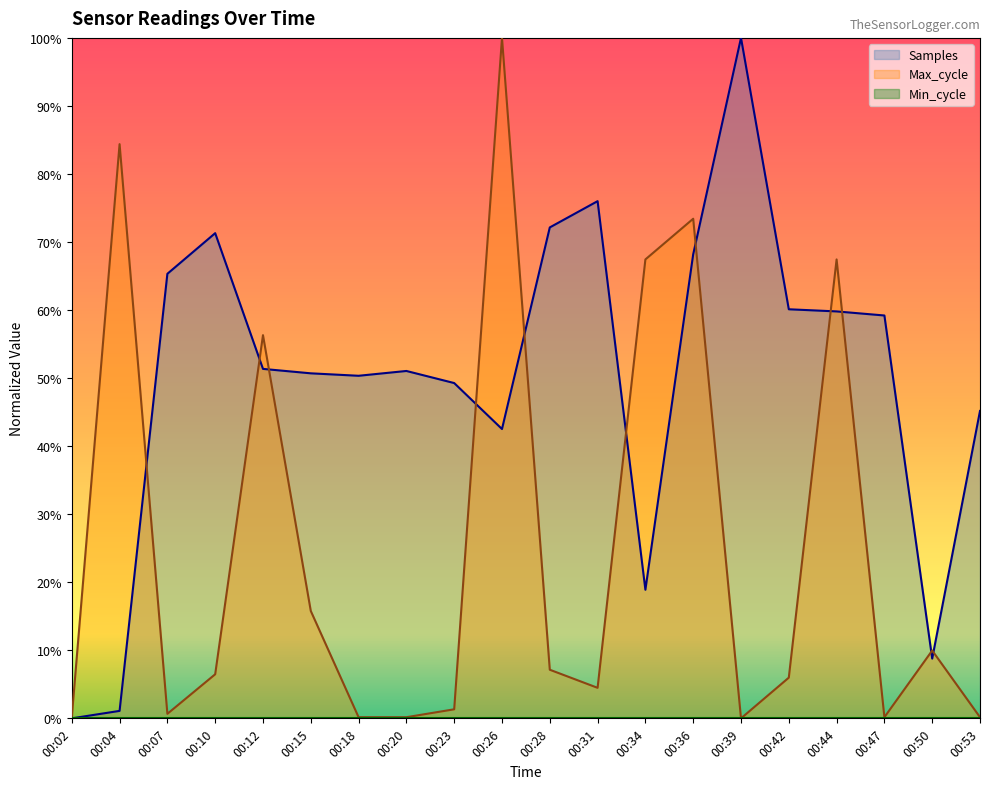

Reading right to left, list all the values displayed in this chart.

Samples: 00:53=0.5	00:50=0.1	00:47=0.6	00:44=0.6	00:42=0.6	00:39=1.0	00:36=0.7	00:34=0.2	00:31=0.8	00:28=0.7	00:26=0.4	00:23=0.5	00:20=0.5	00:18=0.5	00:15=0.5	00:12=0.5	00:10=0.7	00:07=0.7	00:04=0.0	00:02=0.0
Max_cycle: 00:53=0.0	00:50=0.1	00:47=0.0	00:44=0.7	00:42=0.1	00:39=0.0	00:36=0.7	00:34=0.7	00:31=0.0	00:28=0.1	00:26=1.0	00:23=0.0	00:20=0.0	00:18=0.0	00:15=0.2	00:12=0.6	00:10=0.1	00:07=0.0	00:04=0.8	00:02=0.0